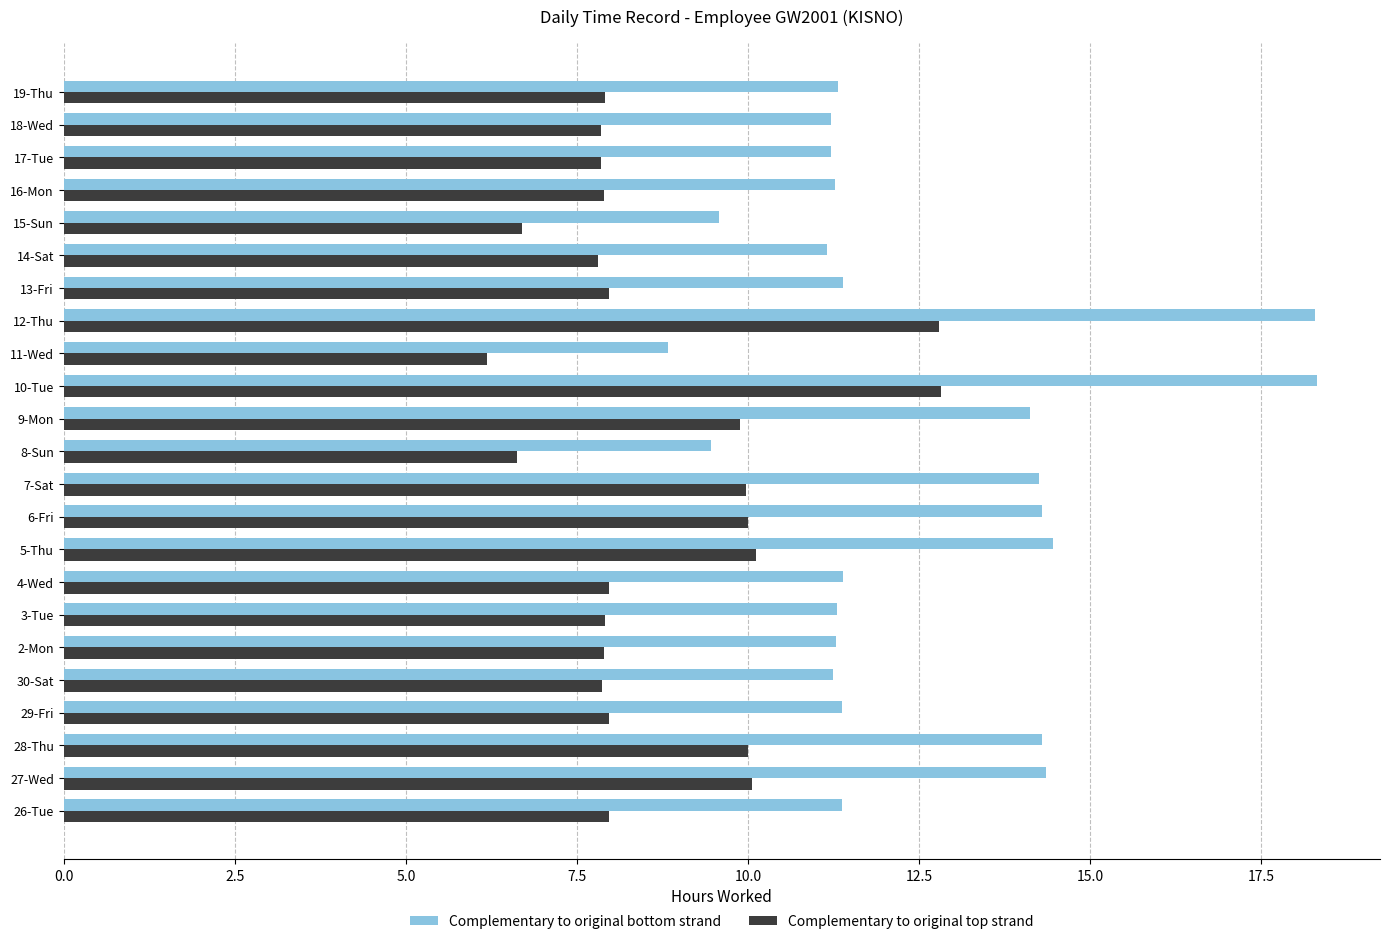

What is the difference between the highest and lowest values at 8-Sun?

2.8